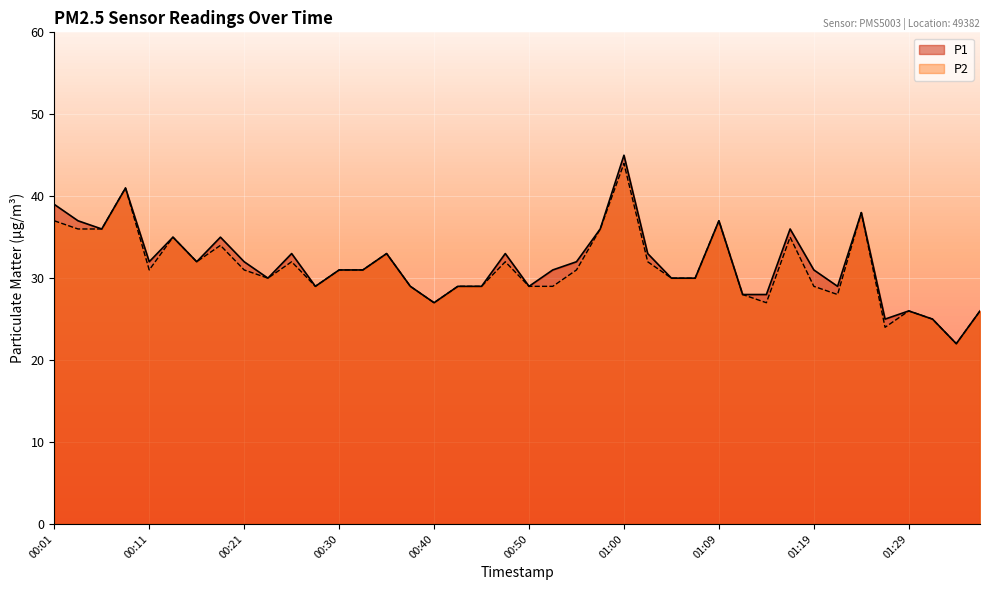

Rank the categories by P1 value from lowest to highest.

01:33, 01:26, 01:31, 01:29, 01:36, 00:40, 01:12, 01:14, 00:28, 00:38, 00:43, 00:45, 00:50, 01:21, 00:23, 01:04, 01:07, 00:30, 00:33, 00:52, 01:19, 00:11, 00:16, 00:21, 00:55, 00:26, 00:35, 00:47, 01:02, 00:13, 00:18, 00:06, 00:57, 01:17, 00:04, 01:09, 01:24, 00:01, 00:09, 01:00